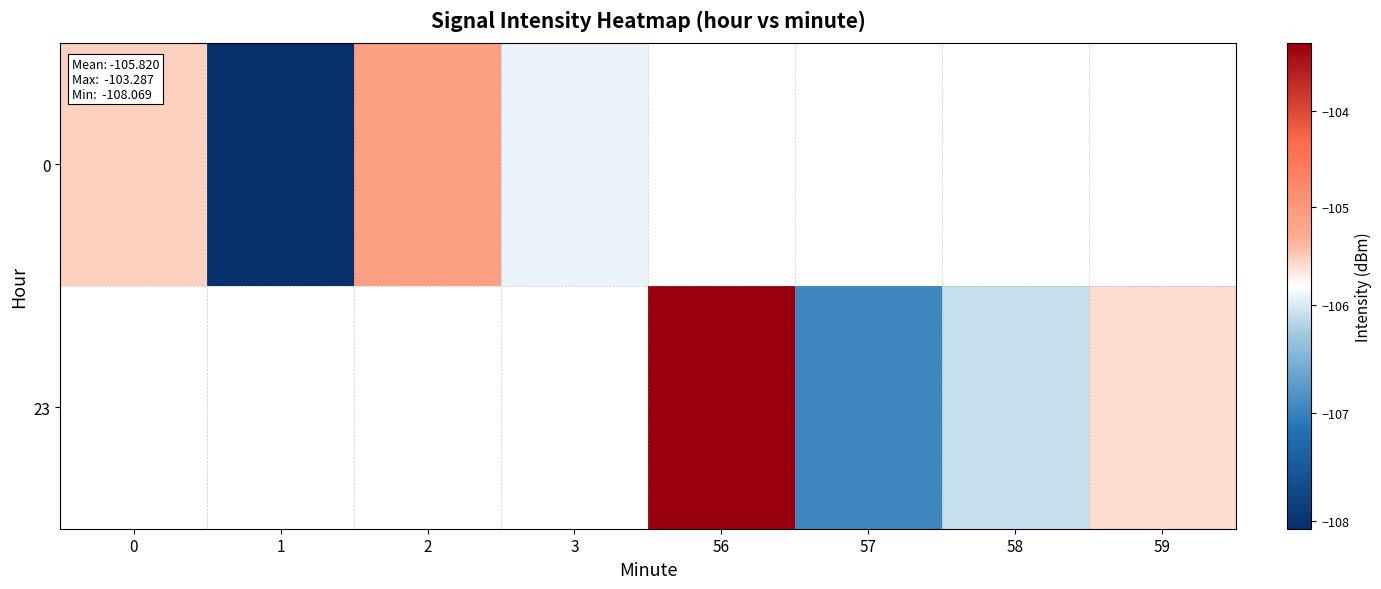

At 58, list the series in order from largest to smallest.

0, 23